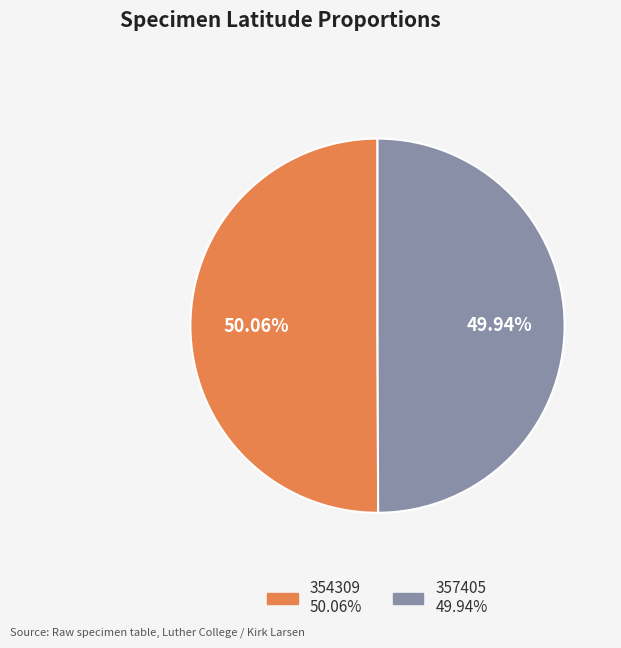

What is the ratio of the value at 354309 to the value at 357405?

1.0